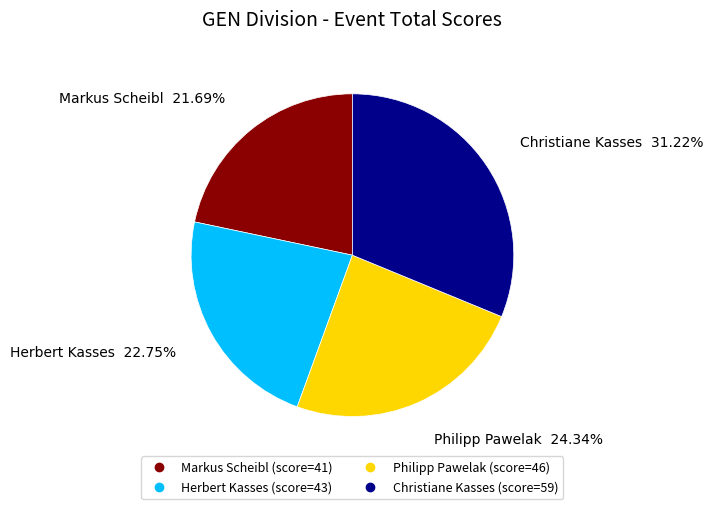

To the nearest percent, what is the combined percentage of Herbert Kasses and Philipp Pawelak?

47%